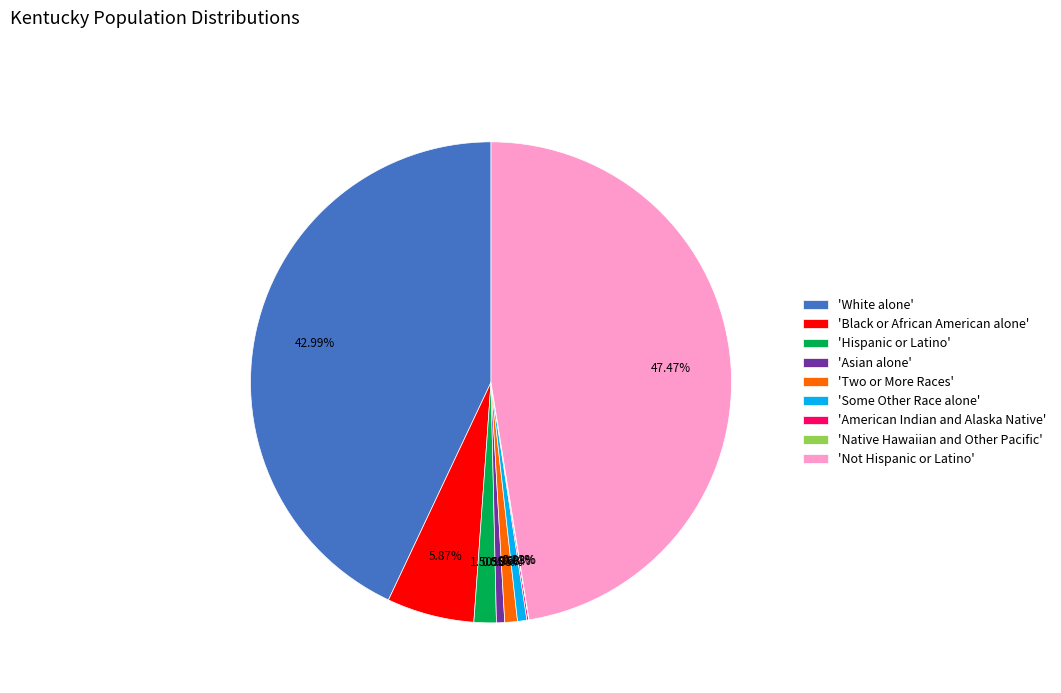

Approximately how many times larger is the value at 'Not Hispanic or Latino' compared to 'Two or More Races'?

55.9